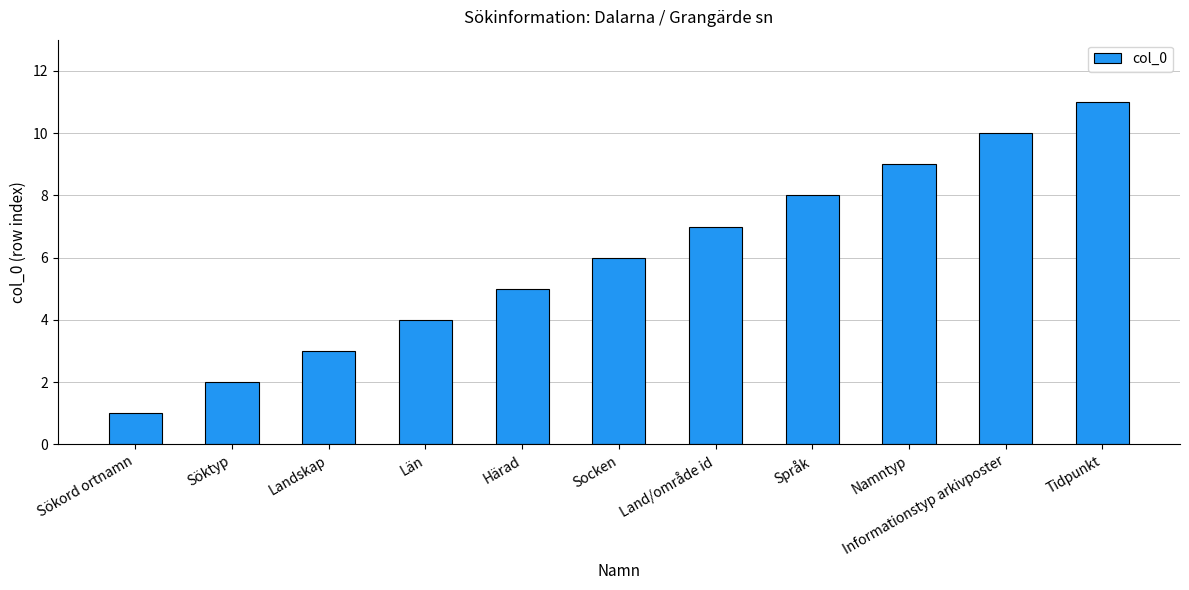

How many bars are there in total?

11